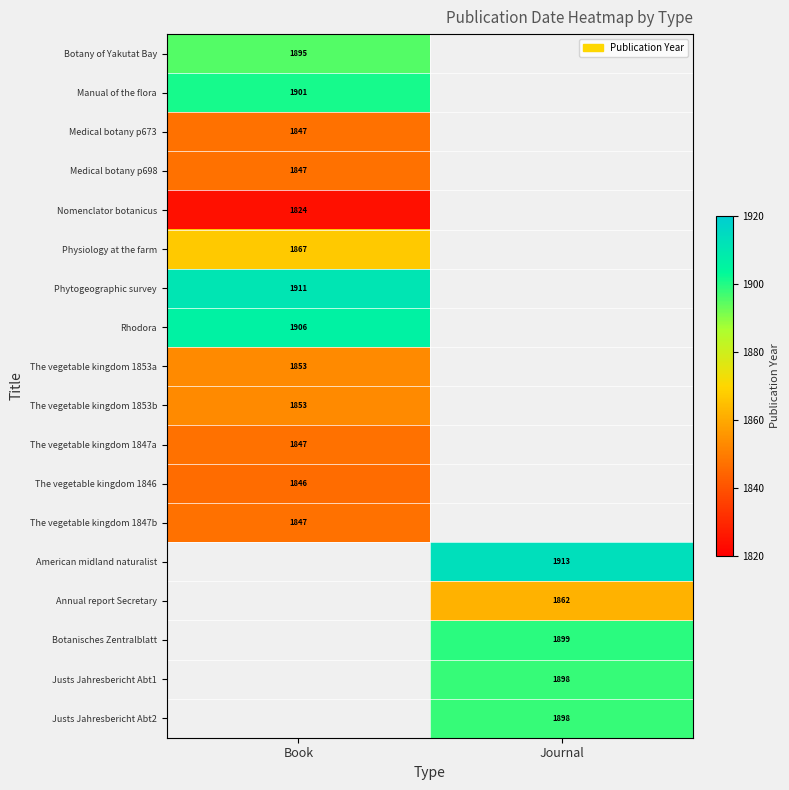

Is it true that Nomenclator botanicus equals 1824 at Book?

True